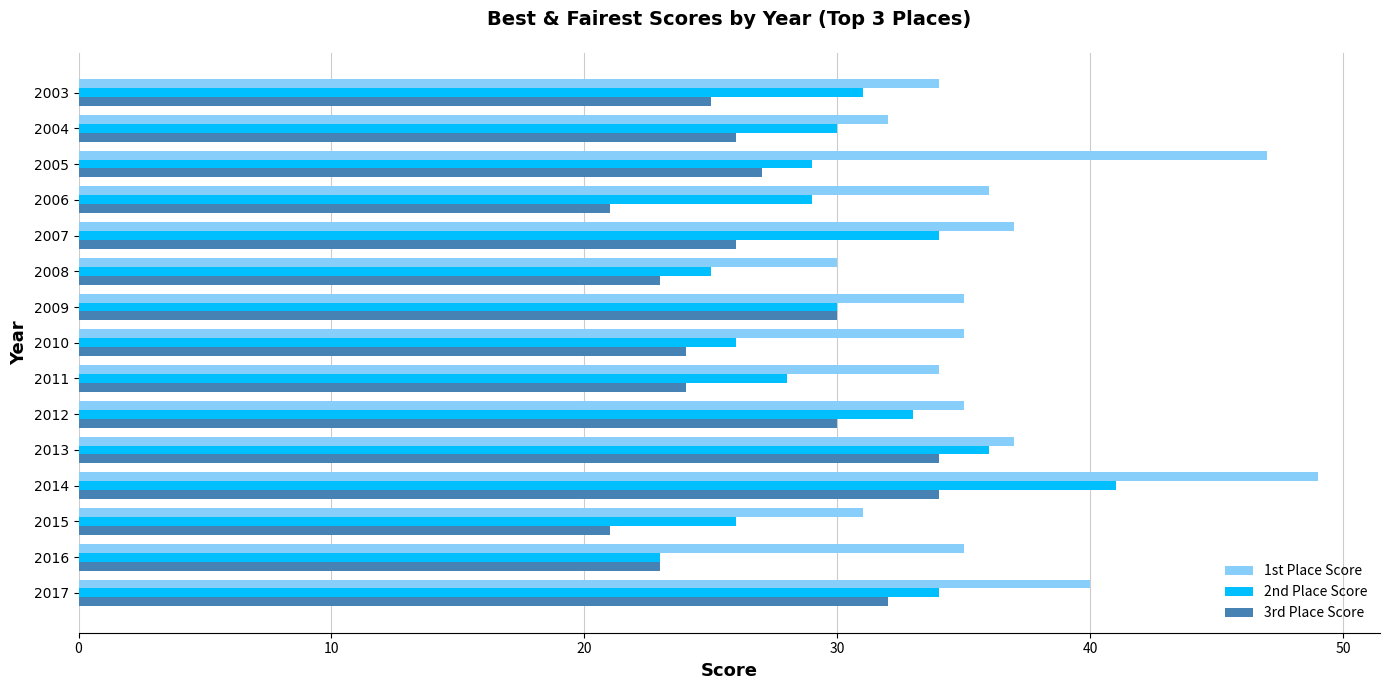

Which series has the widest spread of values?

1st Place Score